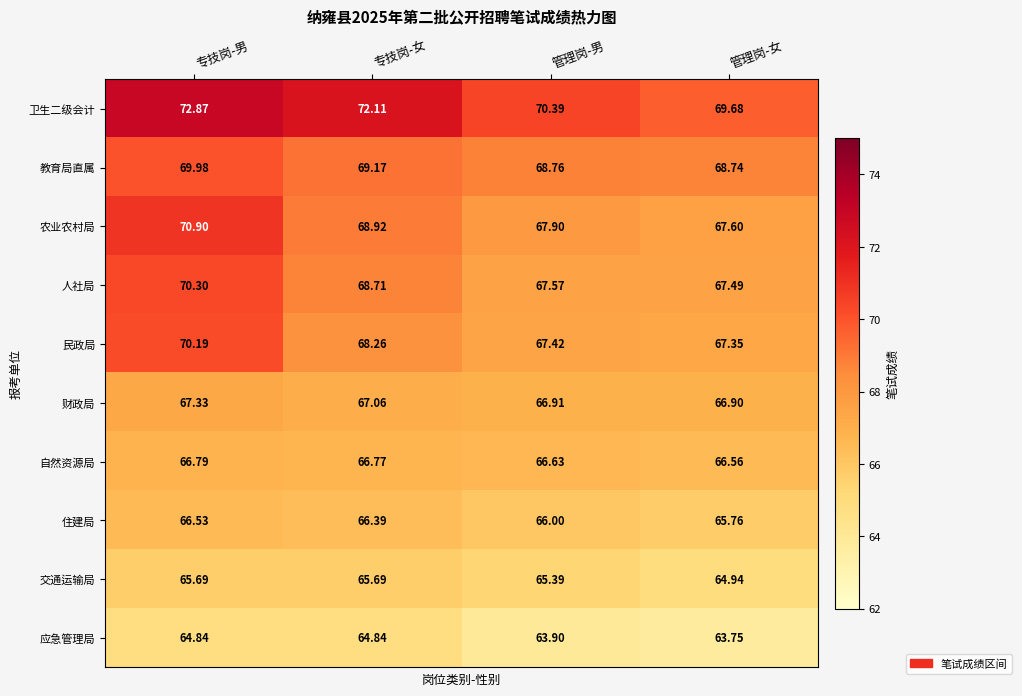

Where is 卫生二级会计 nearest to the value 71?

管理岗-男